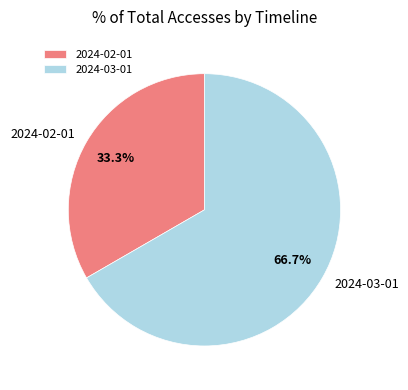

Count the number of slices in the pie.

2